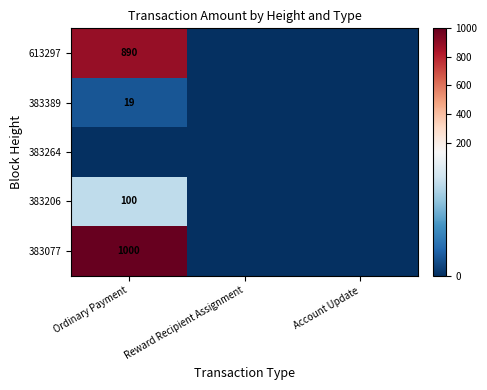

What is the greatest value displayed?

1000